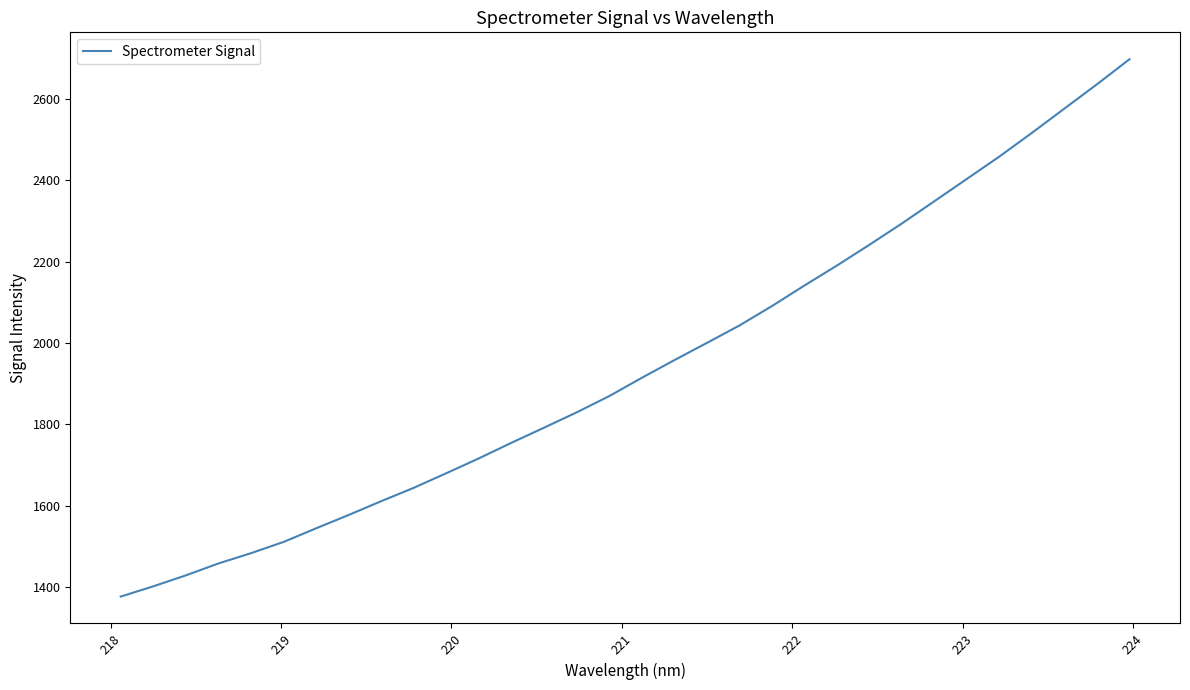

What is the difference between the maximum and minimum values?

1320.9